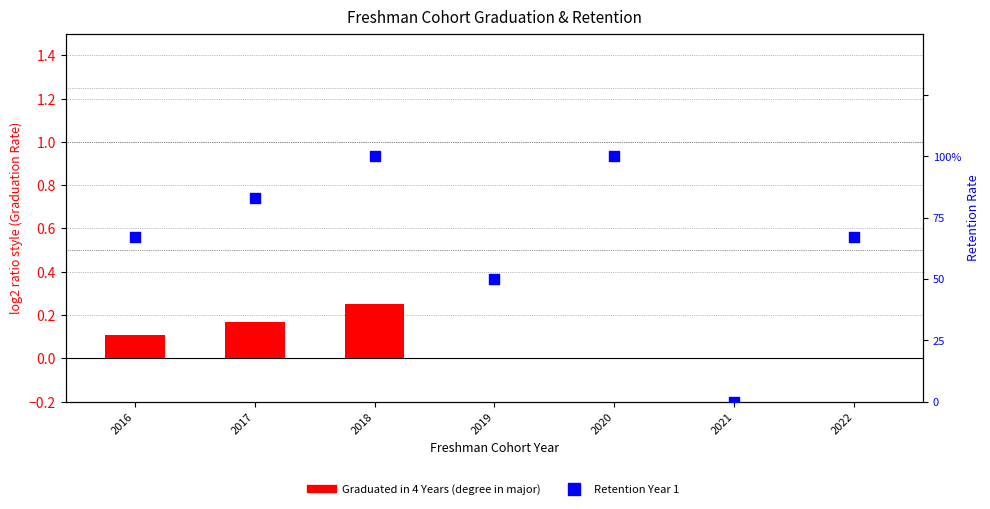

What is the total value across all series at 2019?

0.5